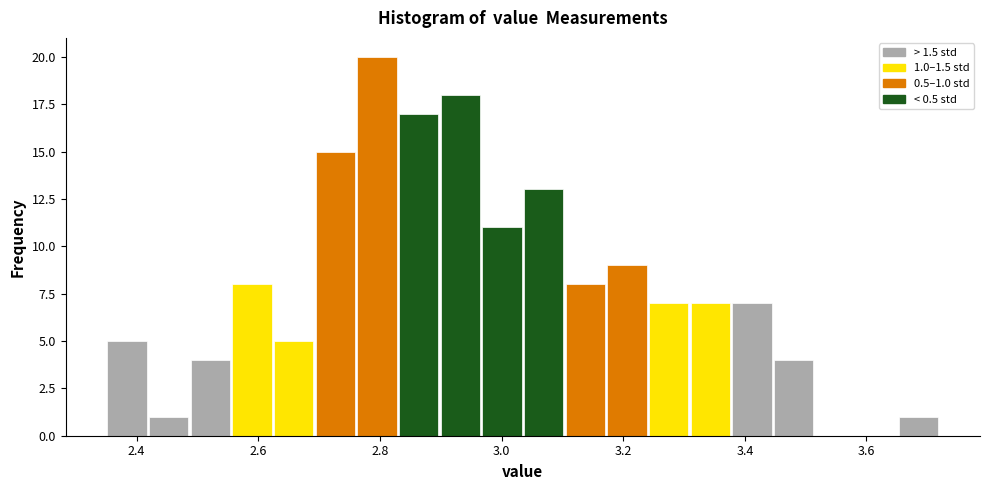

Around what value on the x-axis is the tallest bar? Give the approximate position of its centre, as read against the axis.

2.80